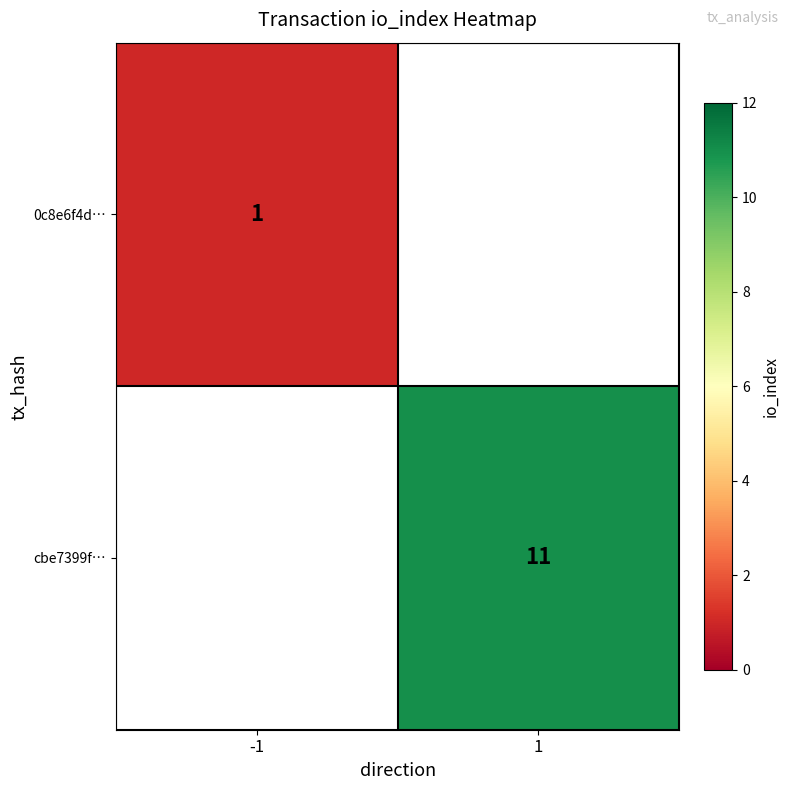

The cbe7399f… series shows 4 at 1. True or false?

False